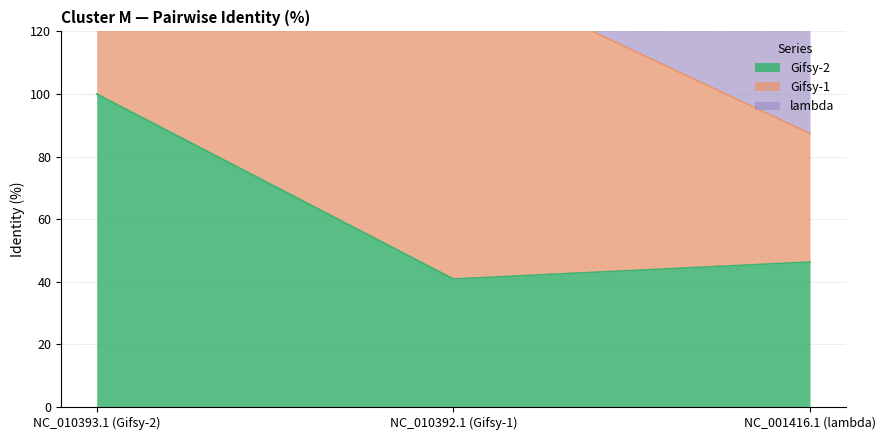

At NC_001416.1 (lambda), list the series in order from largest to smallest.

Gifsy-1, lambda, Gifsy-2